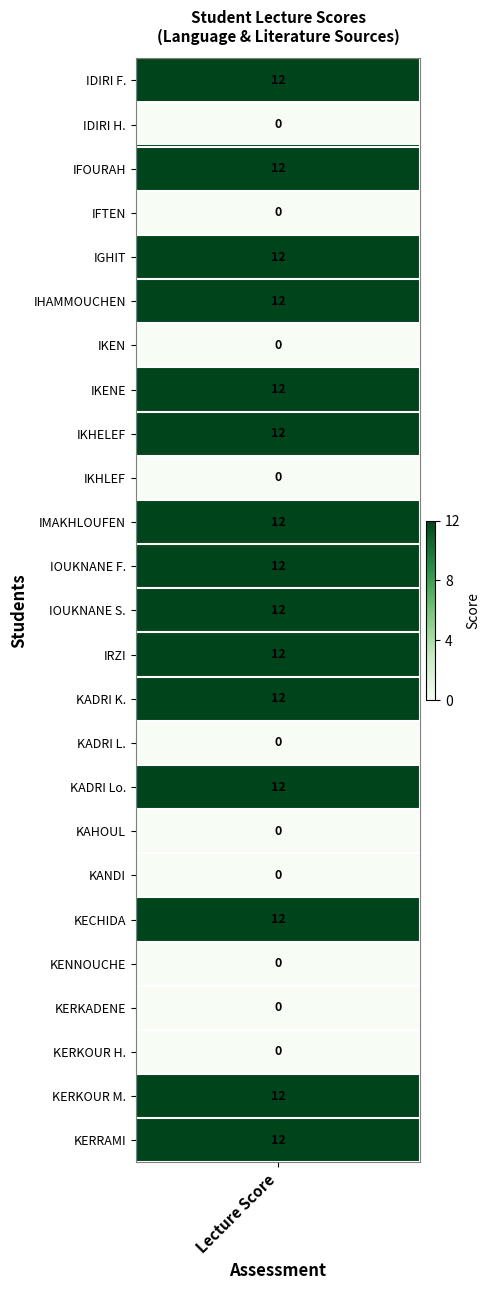

True or false: IDIRI FAHIMA has a value of 21 at 14.

False